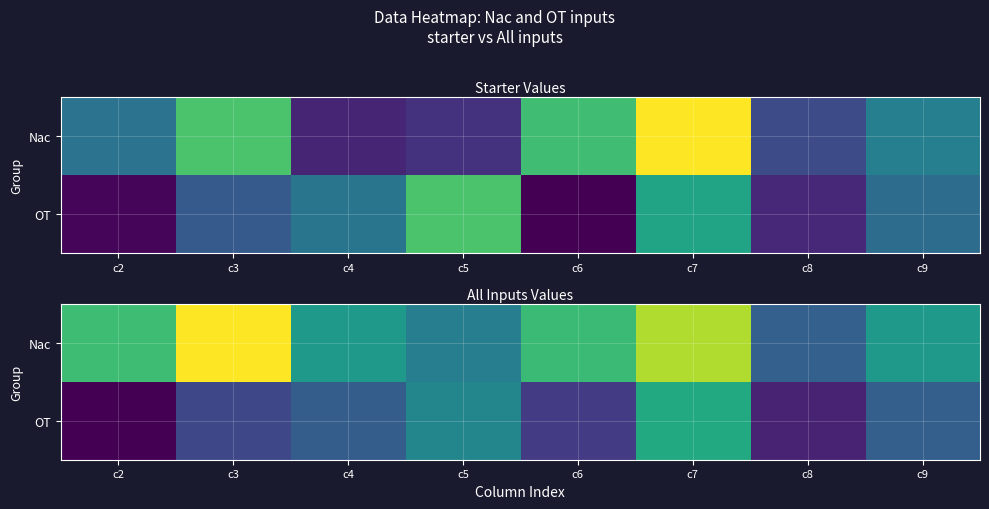

What is the difference between the Nac values at c9 and c5?

672